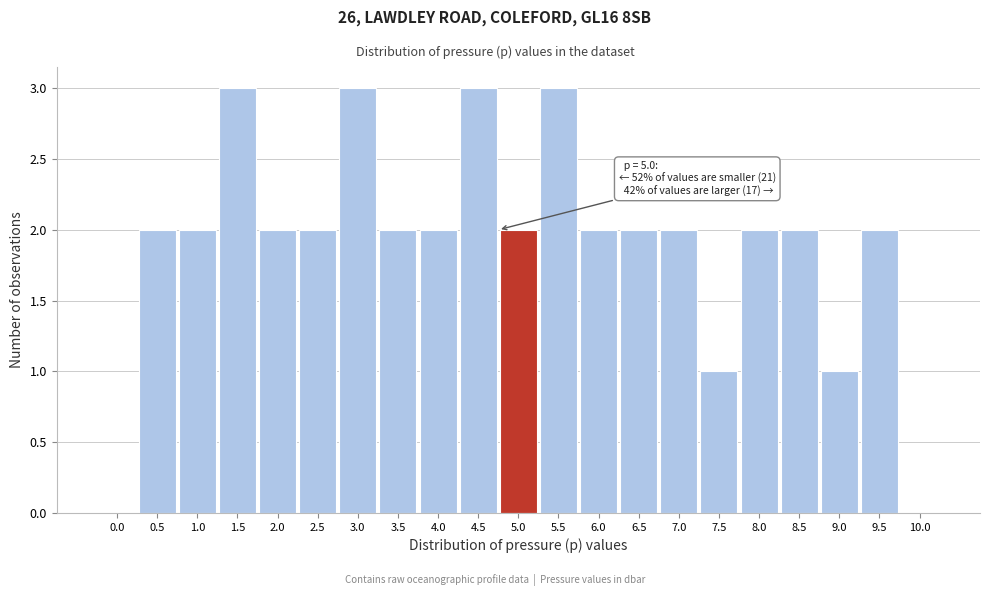

Reading left to right, transcribe all the data shown in this chart.

0.0=0	0.5=2	1.0=2	1.5=3	2.0=2	2.5=2	3.0=3	3.5=2	4.0=2	4.5=3	5.0=2	5.5=3	6.0=2	6.5=2	7.0=2	7.5=1	8.0=2	8.5=2	9.0=1	9.5=2	10.0=0